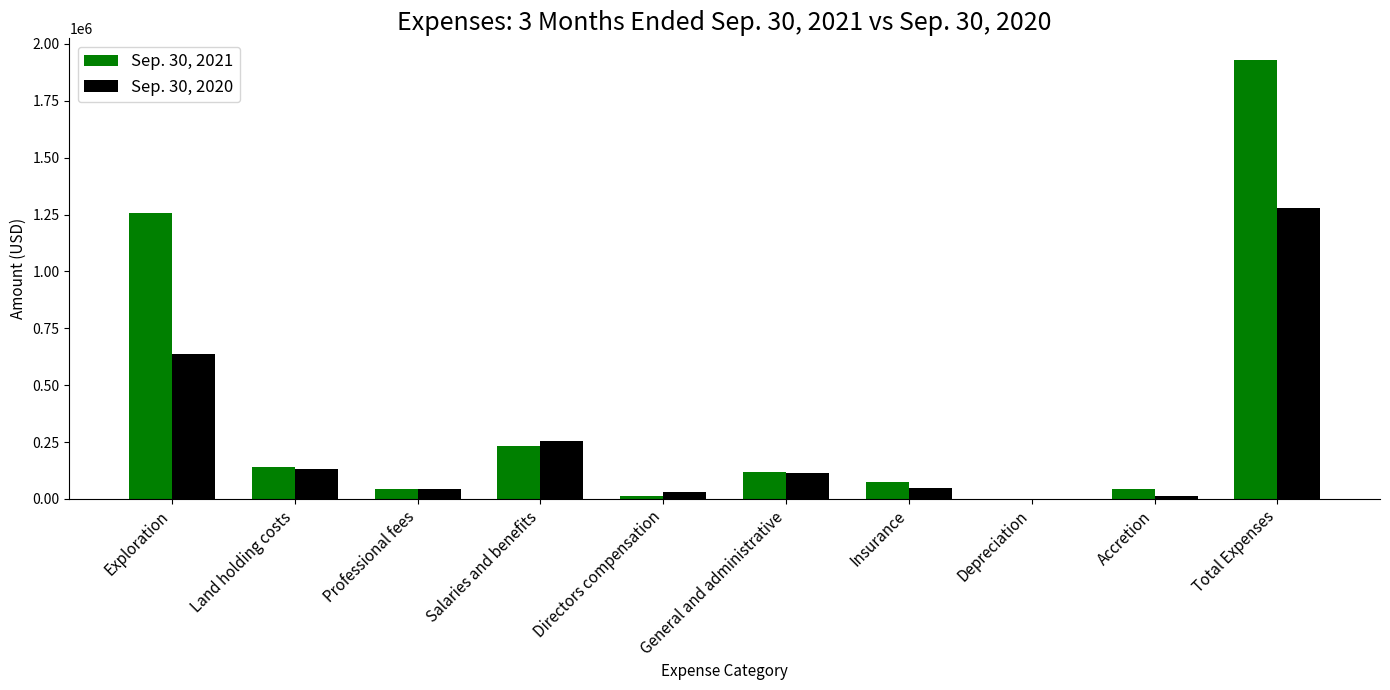

What is the greatest value displayed?

1928270